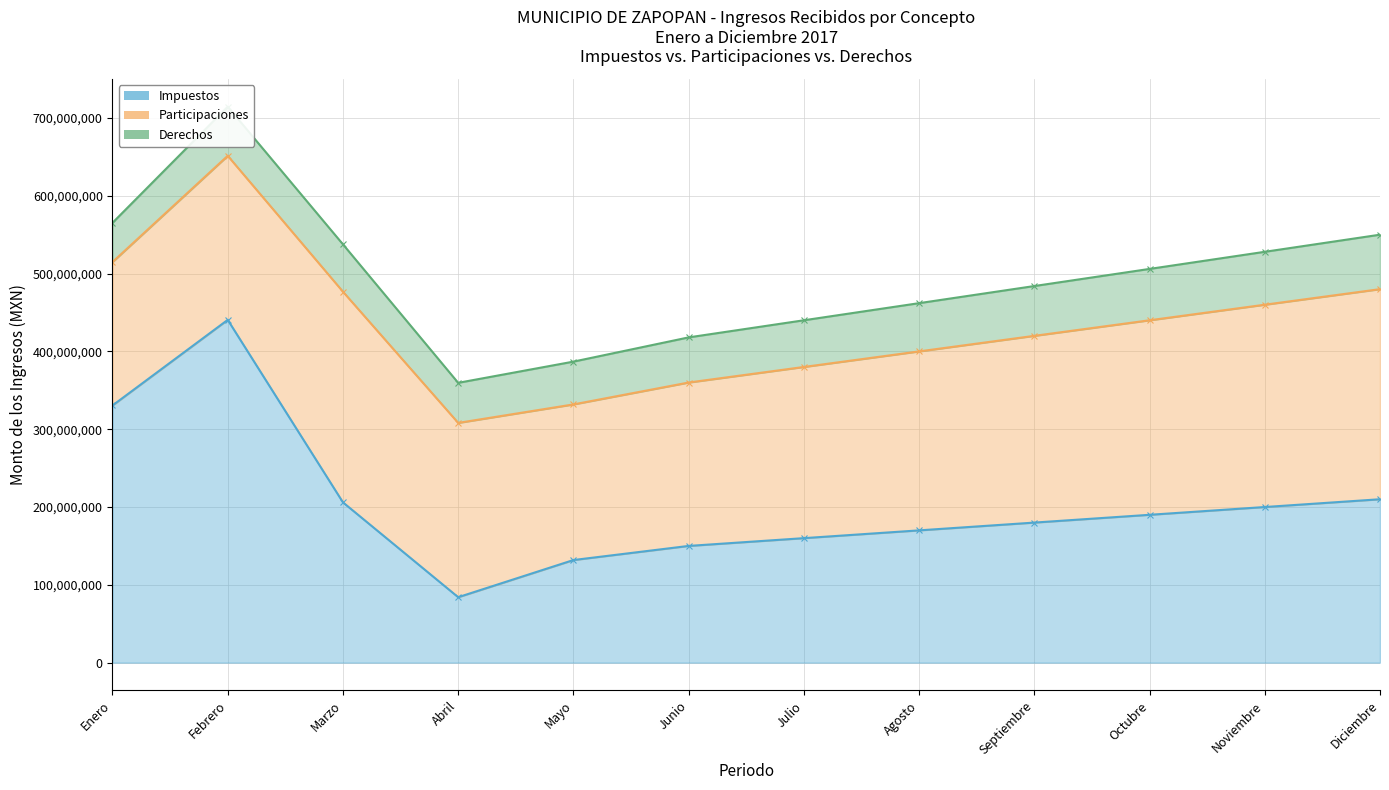

At which label is Derechos closest to 60200301?

Julio